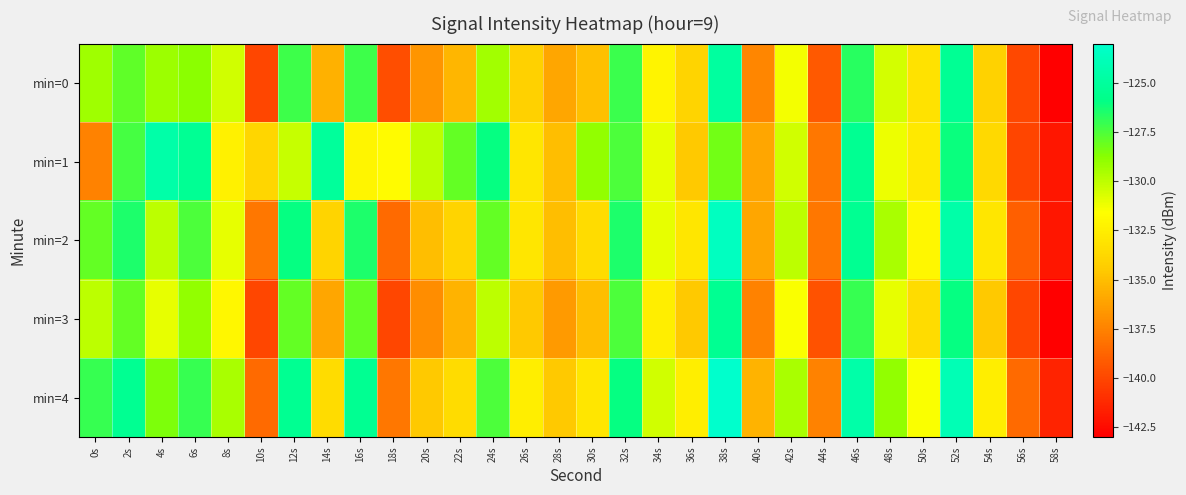

What is the spread (max minus min) of values at 24s?

4.0